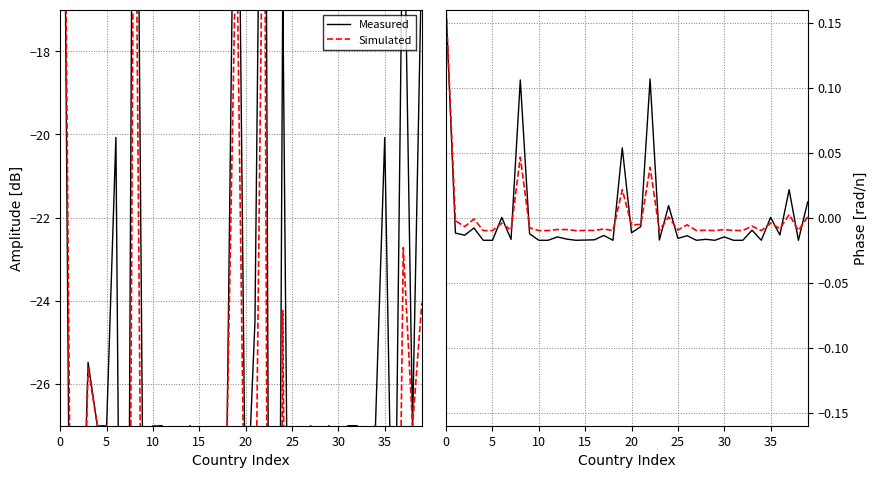

At which label does Measured reach its minimum?

20